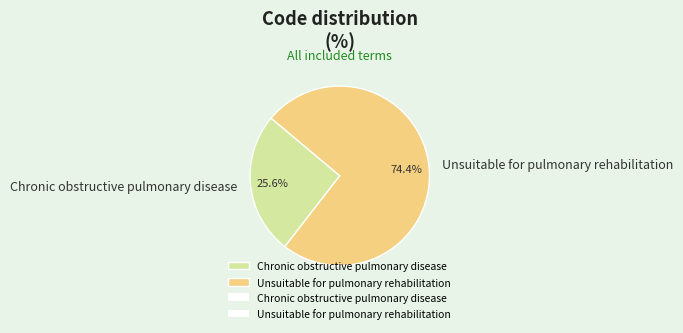

What is the largest slice in the pie chart?

Unsuitable for pulmonary rehabilitation